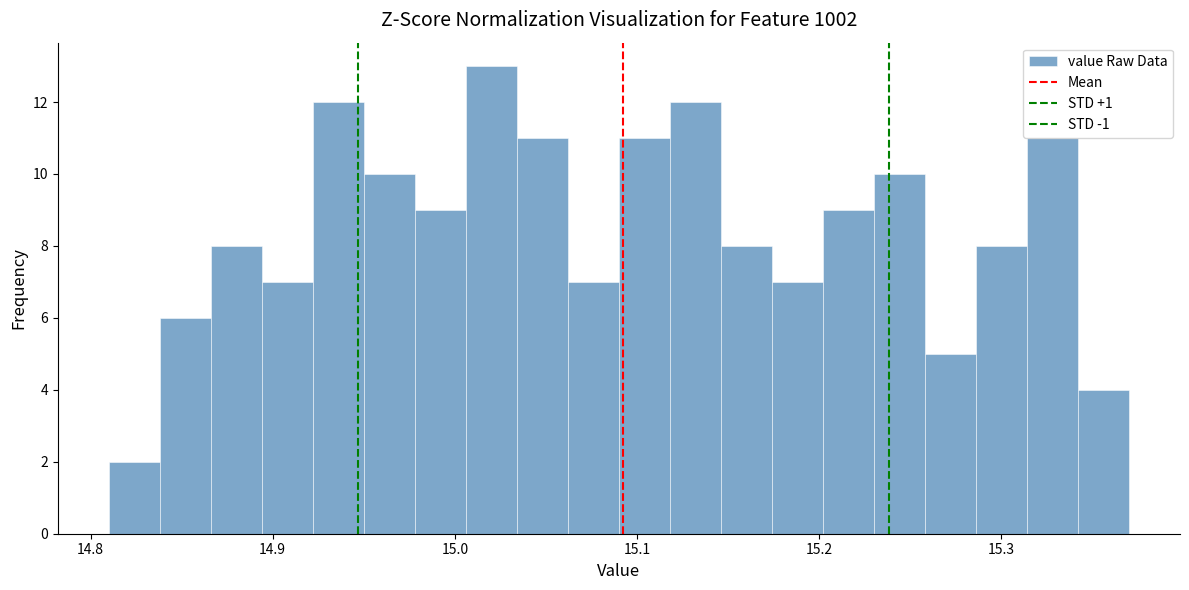

Around what value on the x-axis is the tallest bar? Give the approximate position of its centre, as read against the axis.

15.02